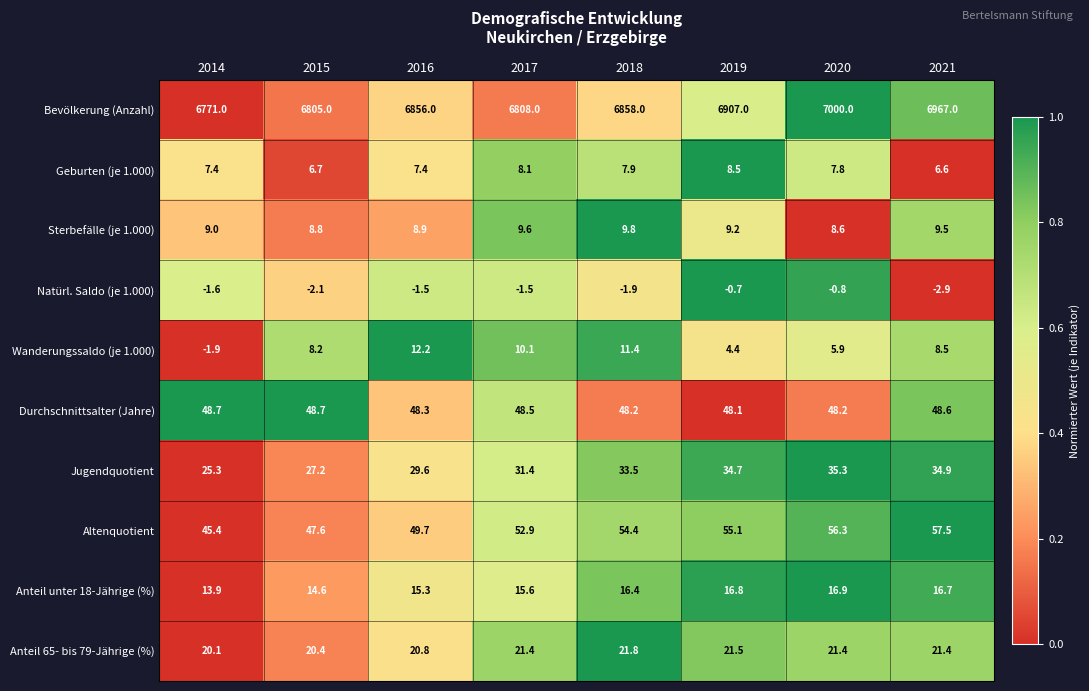

True or false: Geburten (je 1.000) has a value of 2.9 at 2020.

False